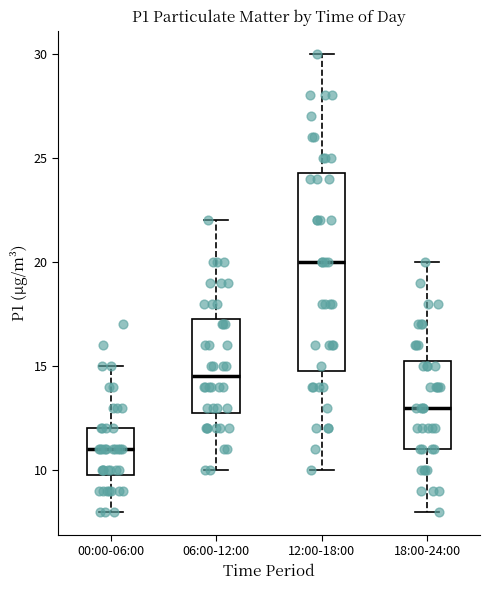

Which box is the tallest, from its lower edge to its upper edge?

12:00-18:00